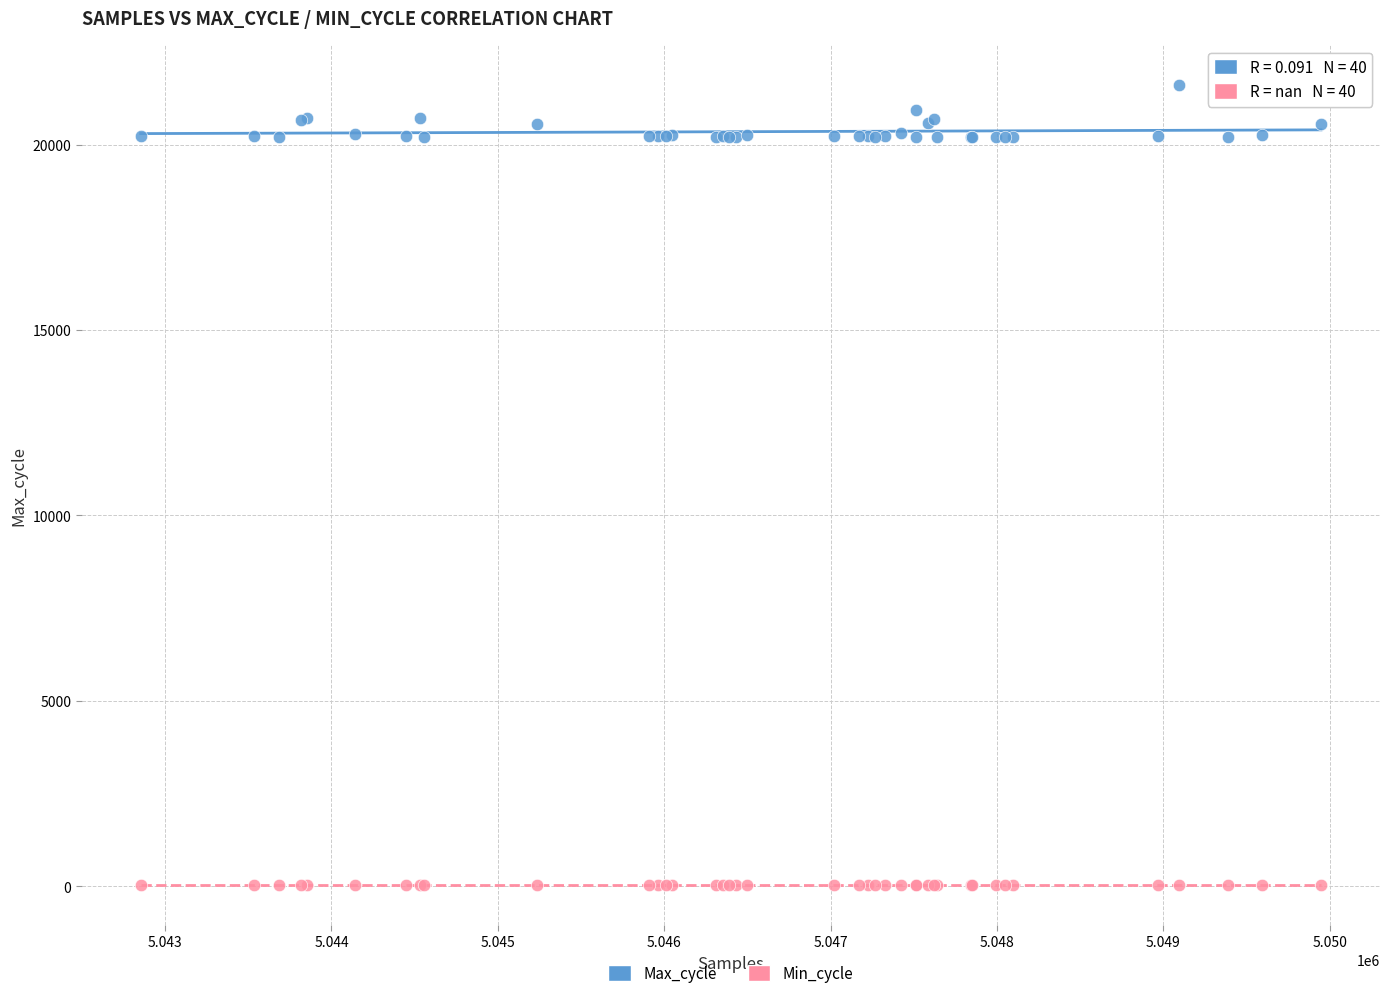

Which series contains the highest Y value?

Max_cycle